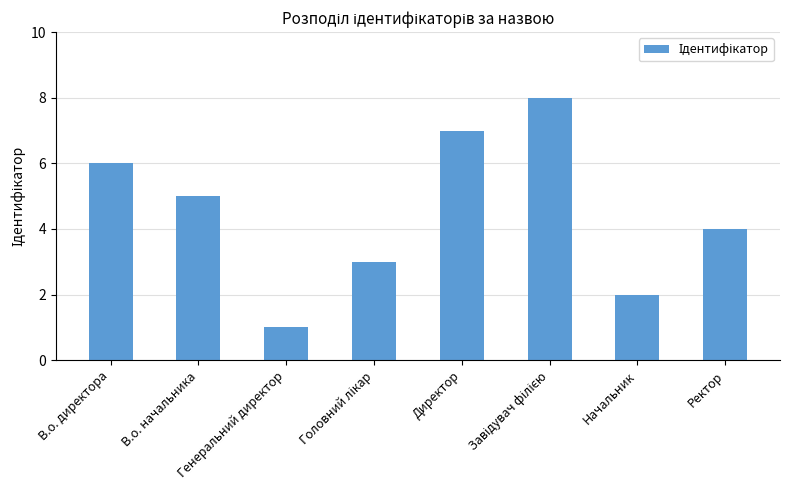

What is the difference between the second highest and second lowest values?

5